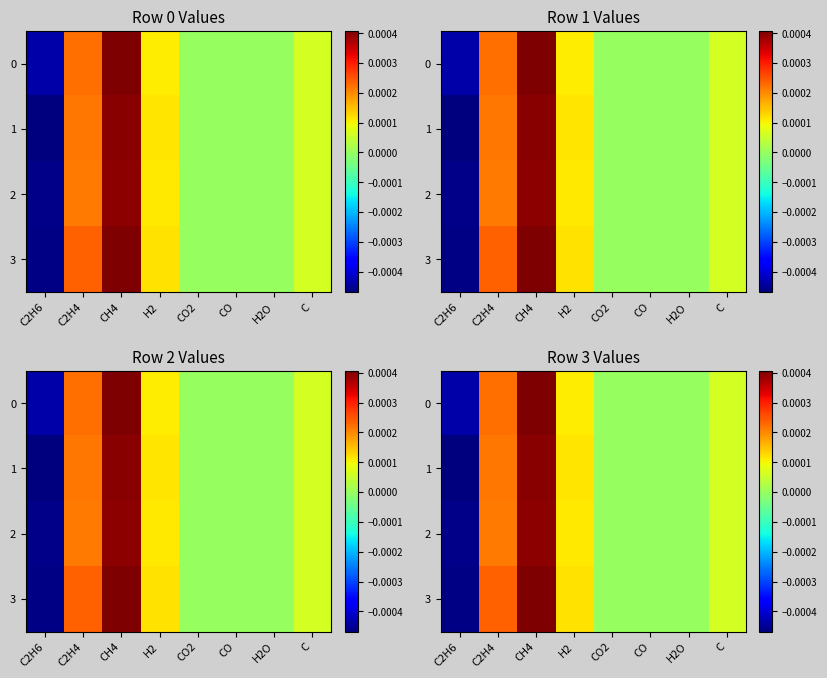

Where does the 2 series first go above 0?

C2H4